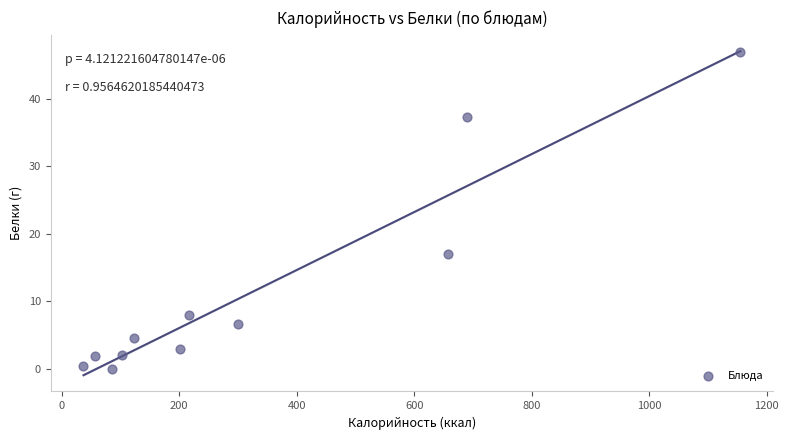

What Y value in the scatter plot is closest to 23?

17.0